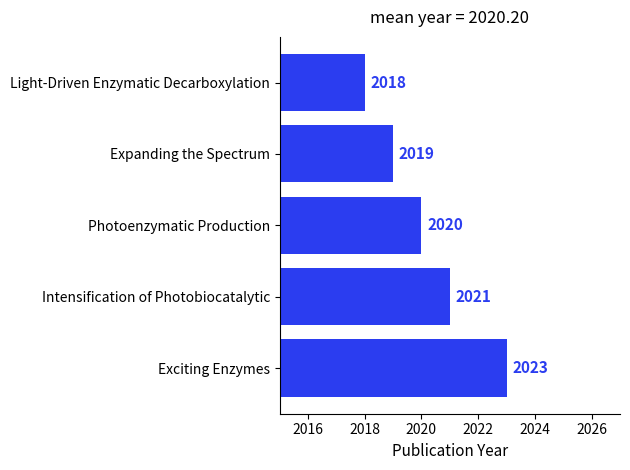

List the labels in order of value, largest first.

Exciting Enzymes, Intensification of Photobiocatalytic, Photoenzymatic Production, Expanding the Spectrum, Light-Driven Enzymatic Decarboxylation